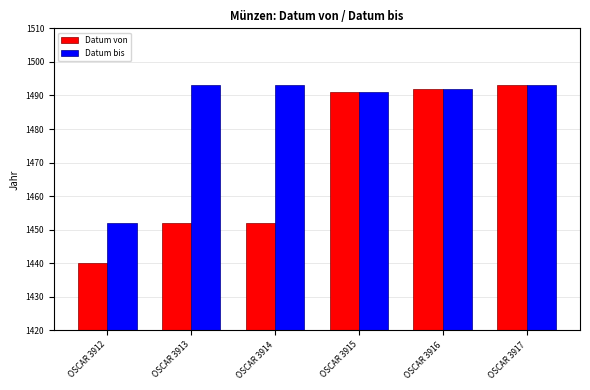

Reading left to right, what are all the values shown in this chart?

Datum von: 1440	1452	1452	1491	1492	1493
Datum bis: 1452	1493	1493	1491	1492	1493